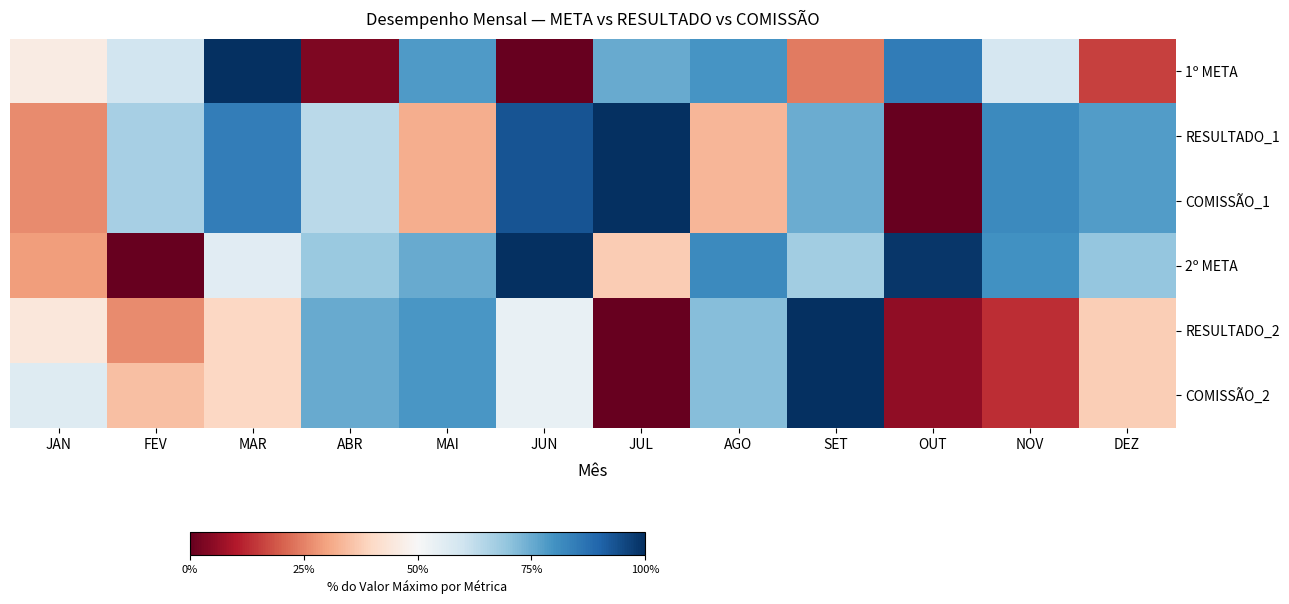

At which category is the sum across all series the highest?

SET